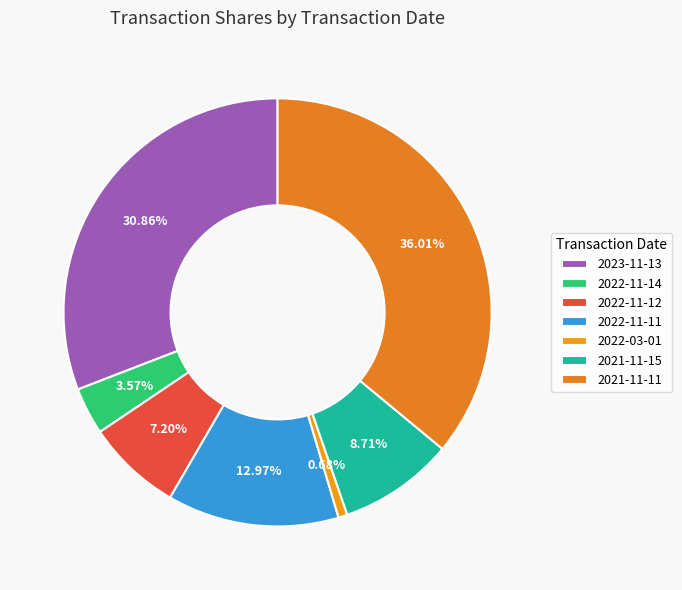

To the nearest percent, what is the difference between the 2023-11-13 and 2021-11-15 slice percentages?

22%